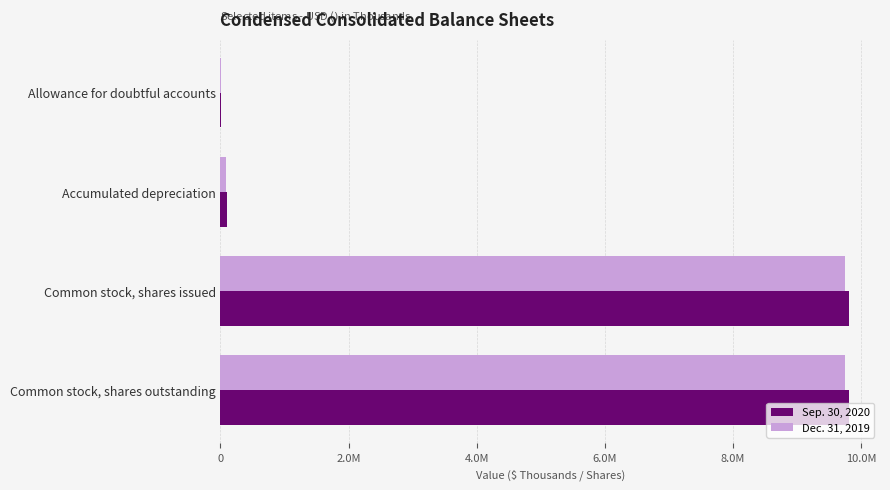

What are all the series names shown in the legend?

Sep. 30, 2020, Dec. 31, 2019